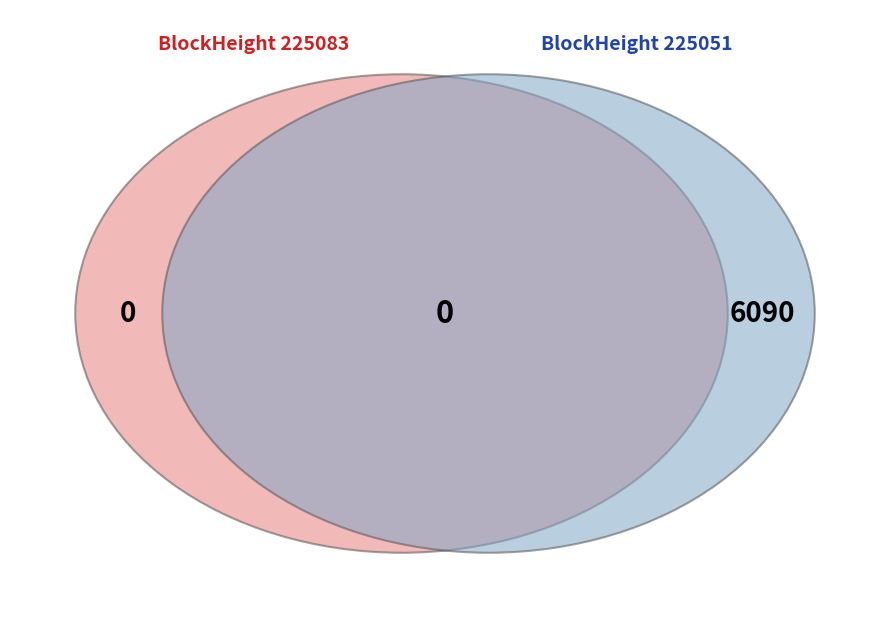

Is it true that 225083 is 0% of the pie?

True